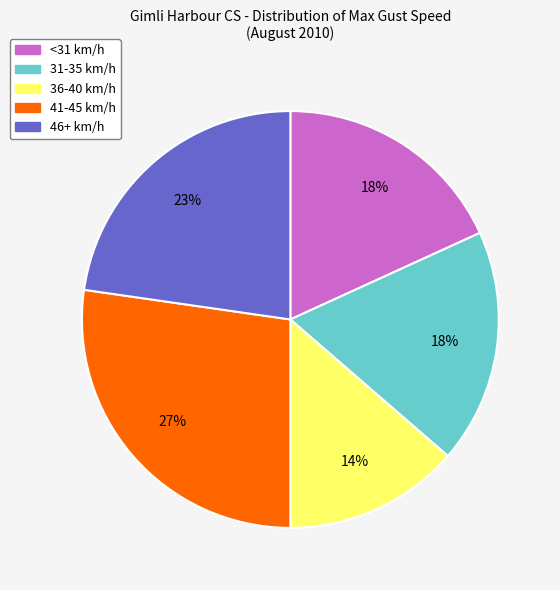

Does any single category account for the majority?

No